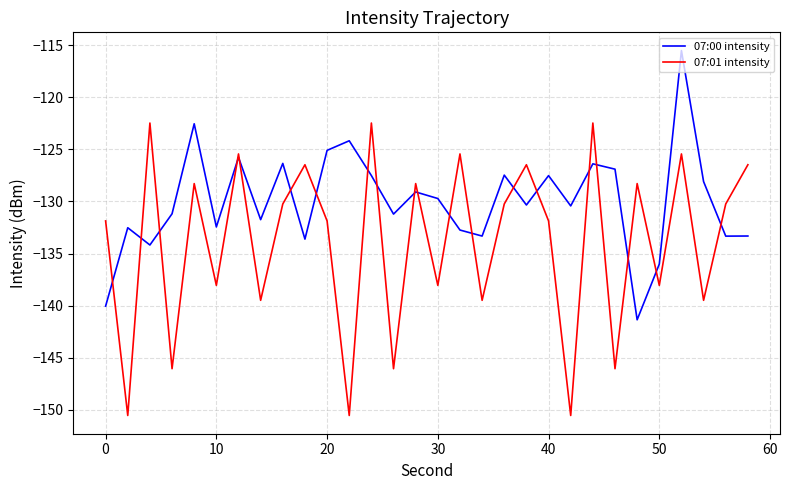

What are all the series names shown in the legend?

07:00 intensity, 07:01 intensity